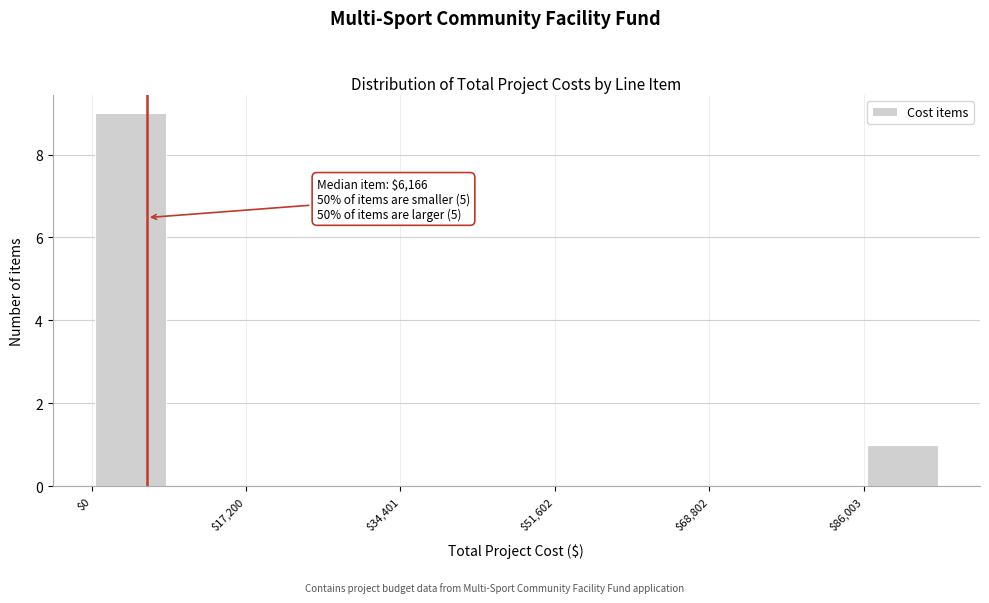

Which range on the x-axis has the tallest bar?

0 to 8000